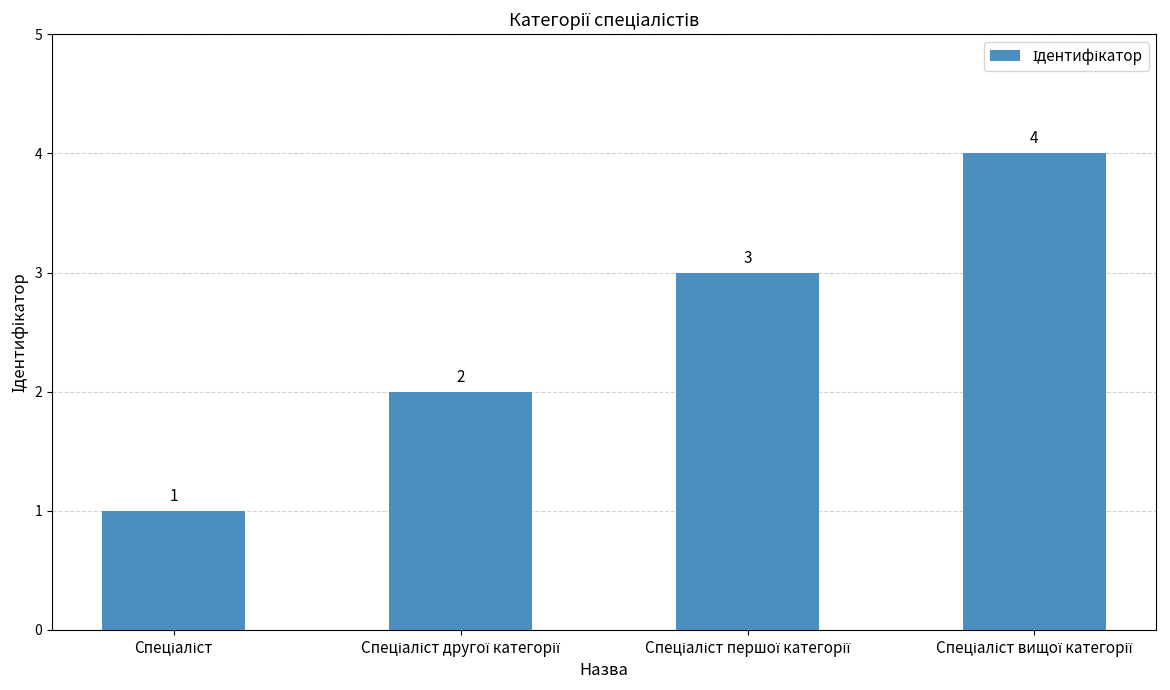

What is the maximum value shown in the chart?

4